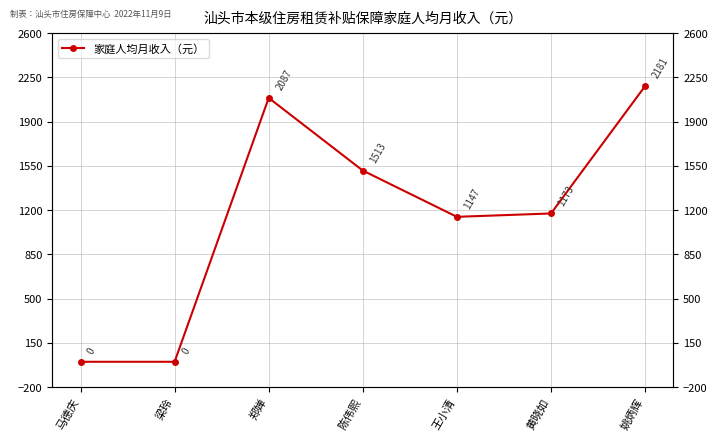

How many lines are shown in the chart?

1